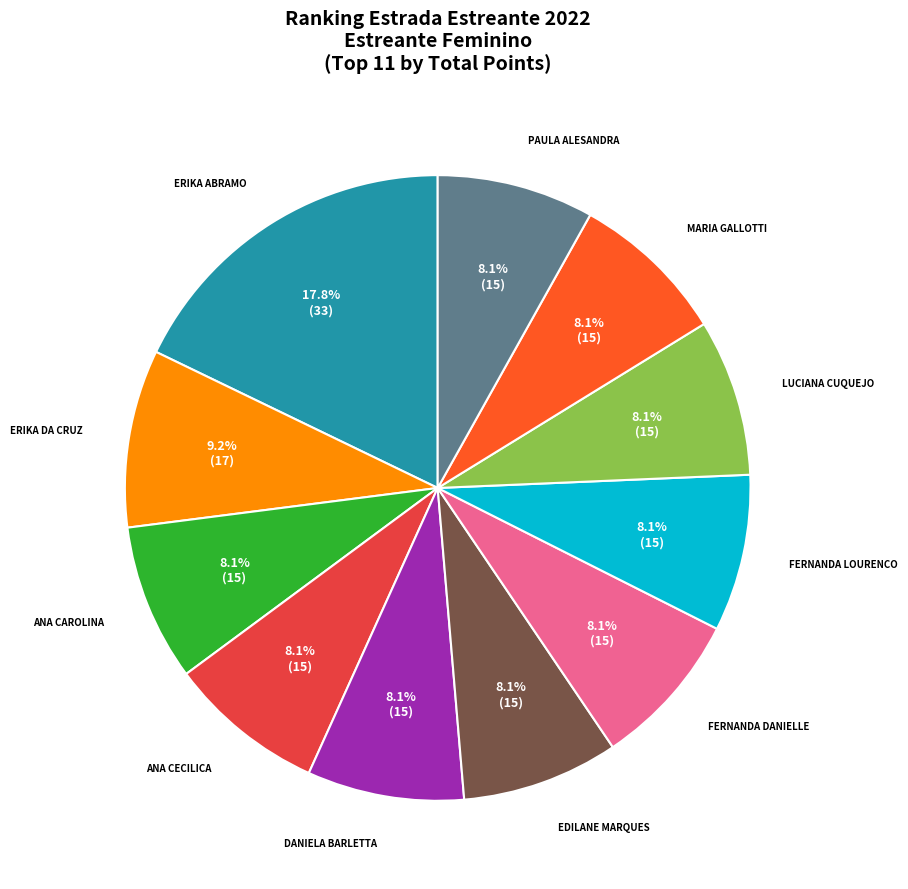

What percentage is NOT represented by EDILANE MARQUES?

91.9%